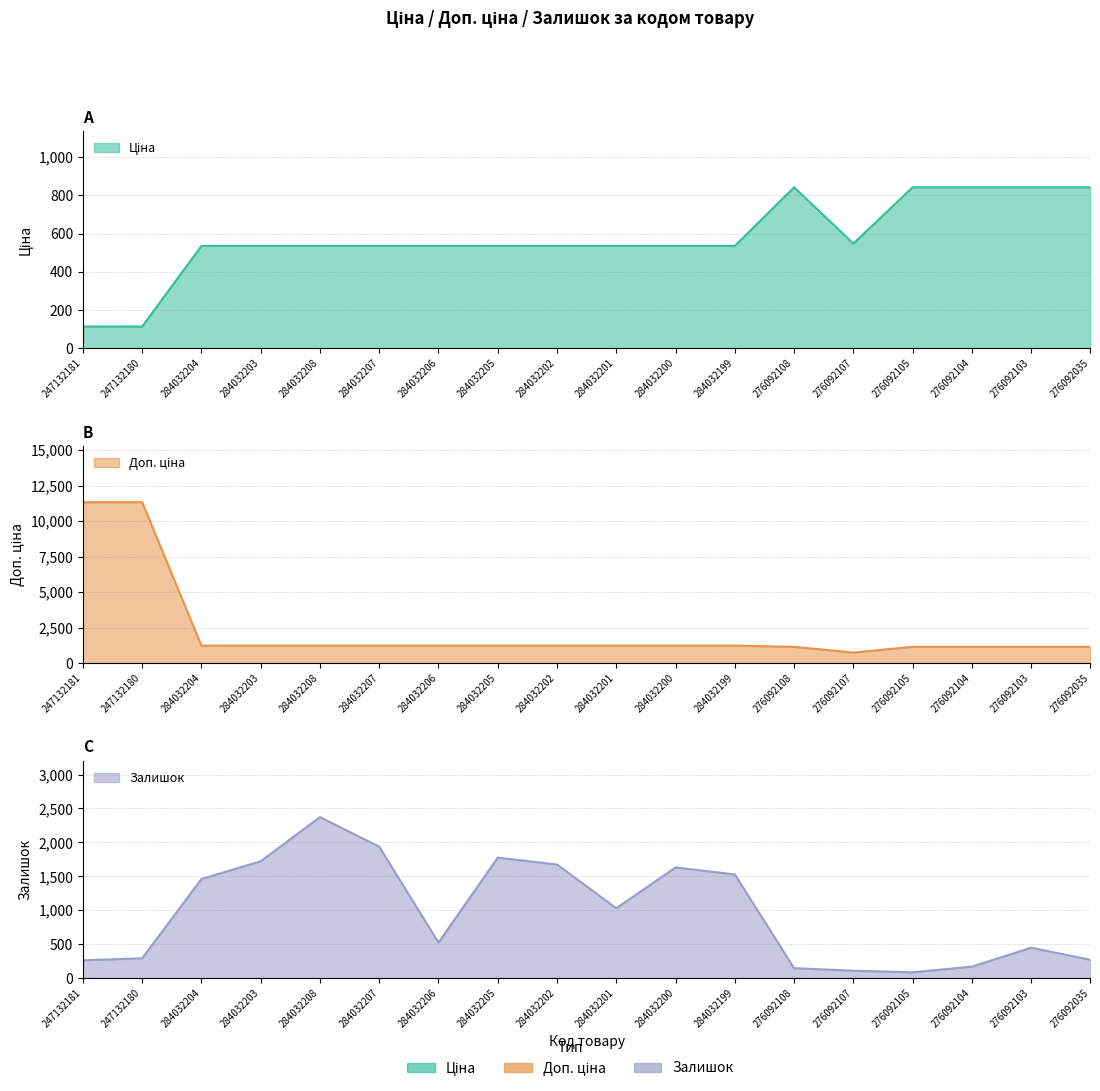

The value of Ціна at 284032206 is 535.4. True or false?

True